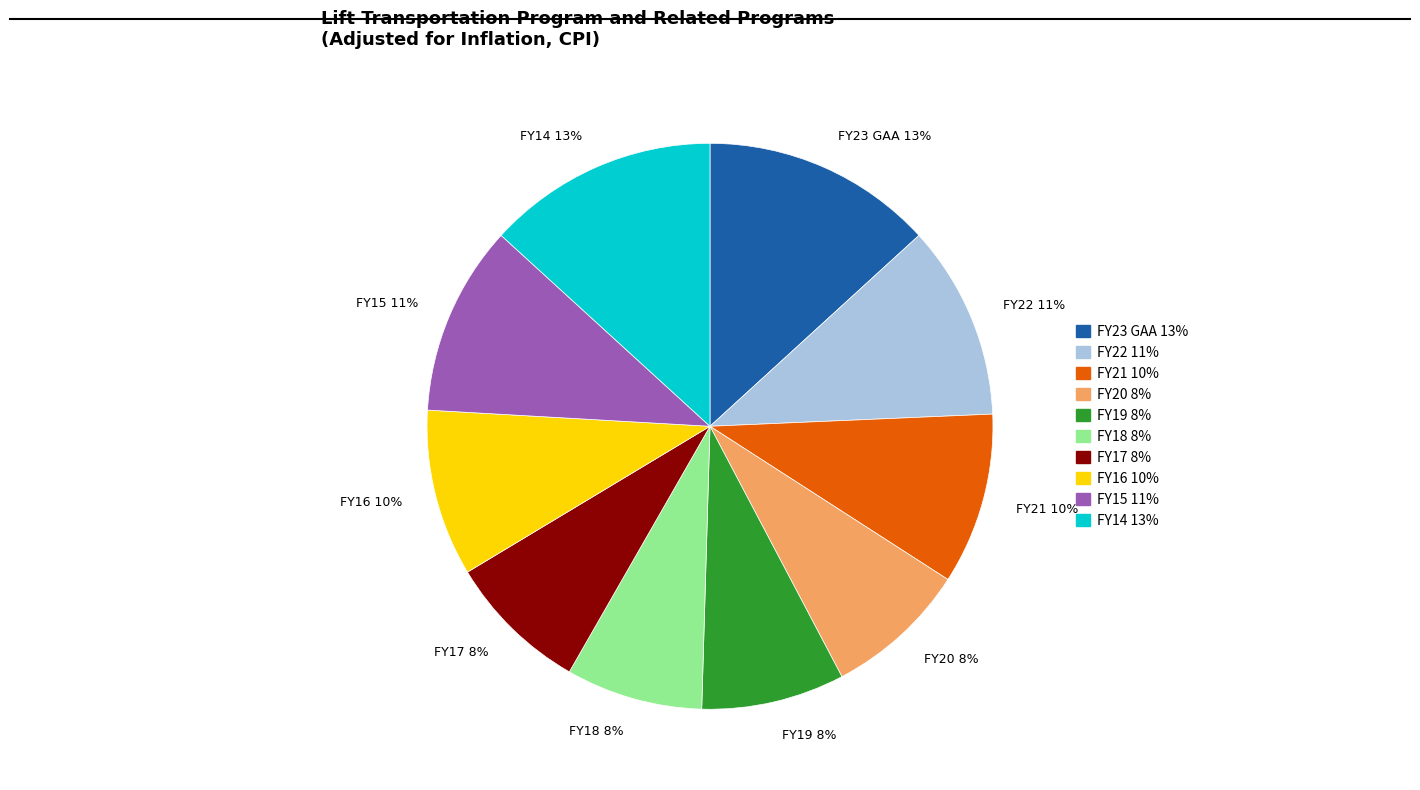

To the nearest percent, what is the average slice percentage?

10%